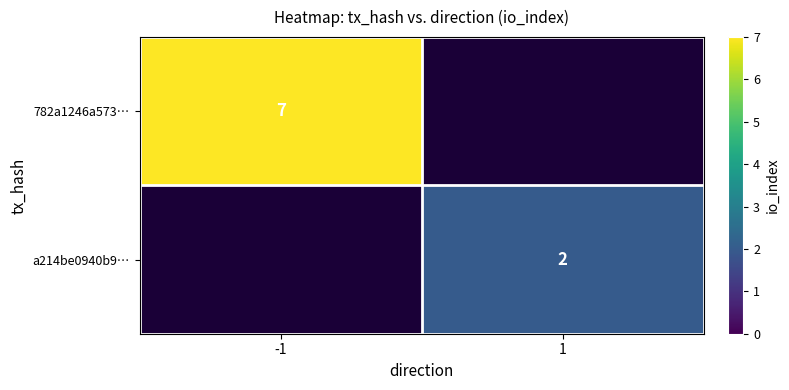

Which has a higher value, 1 or -1?

-1